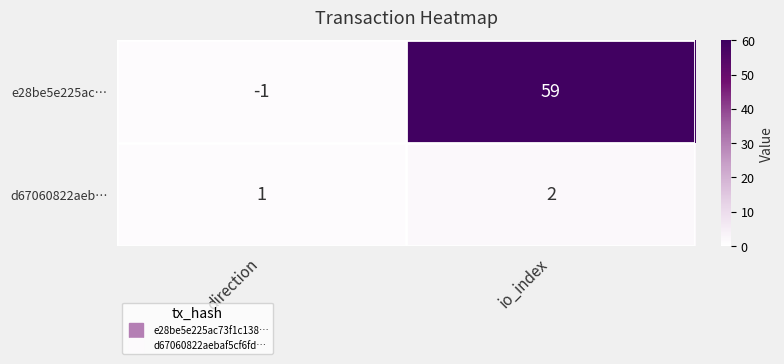

What is the maximum value shown in the chart?

59